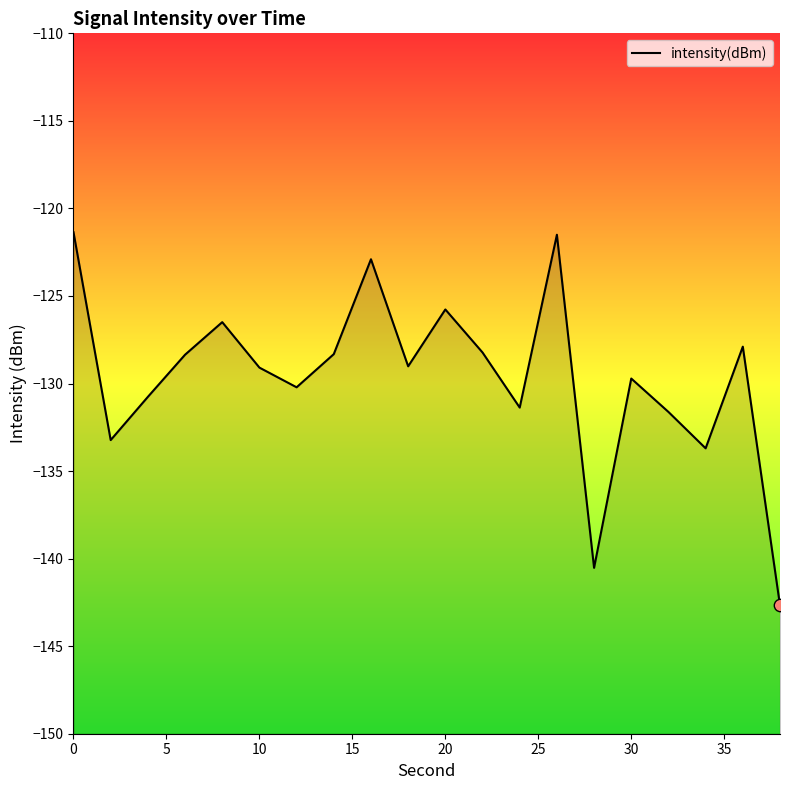

Between 5 and 25, which is larger?

25